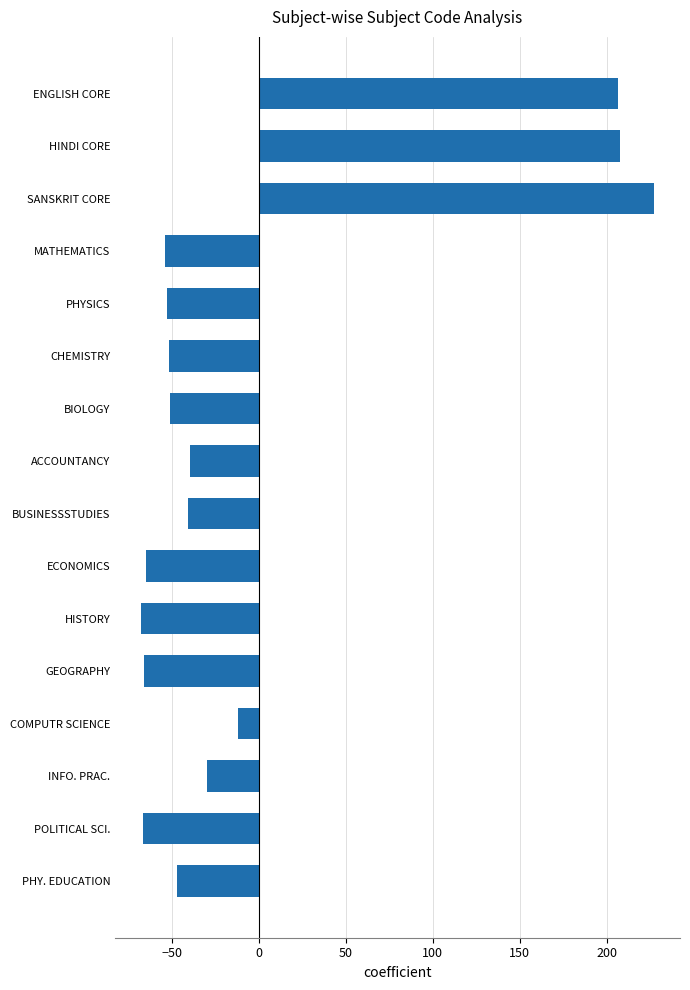

What is the difference between the maximum and minimum values?

295.0